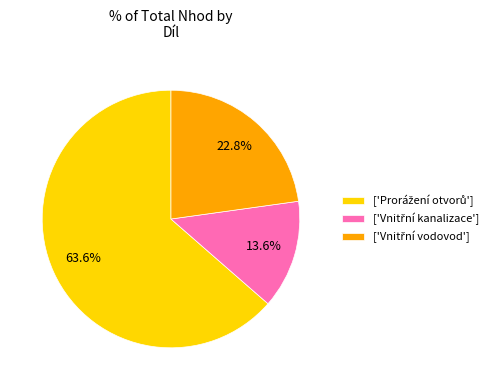

Does any single category account for the majority?

Yes